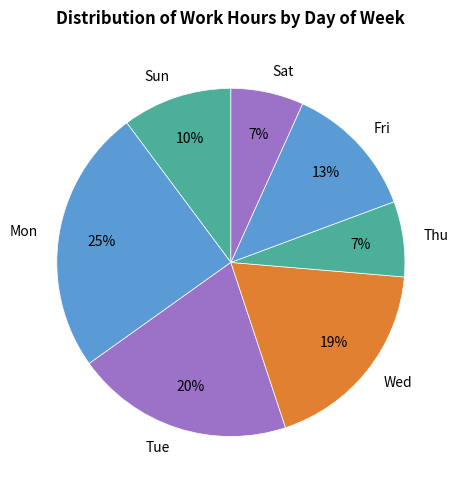

To the nearest percent, what is the average slice percentage?

14%